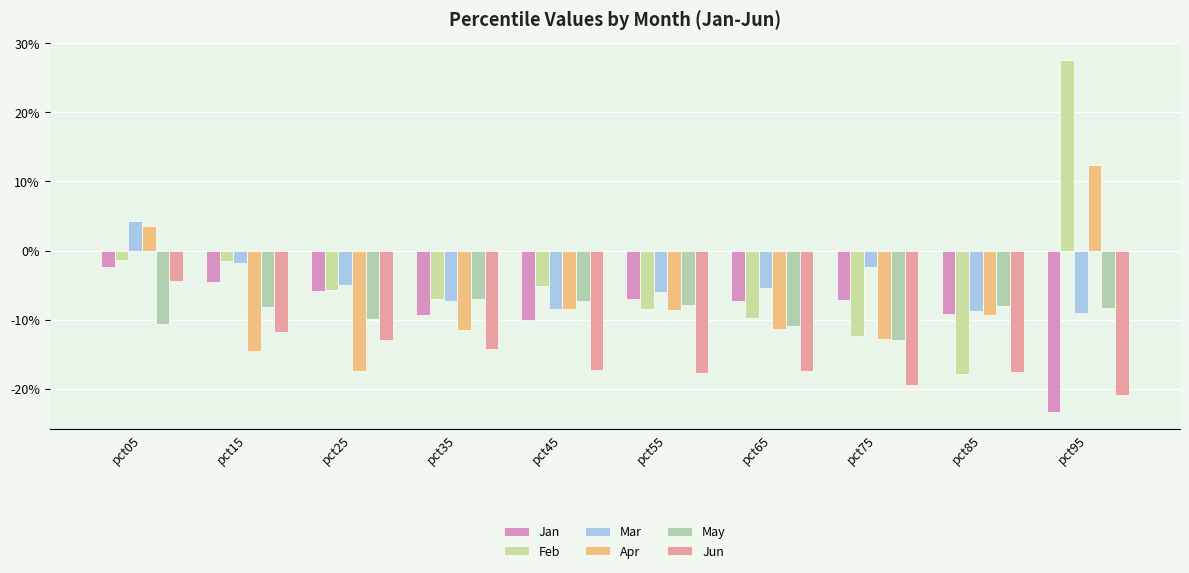

True or false: Jun has a value of -0.1 at pct25.

True